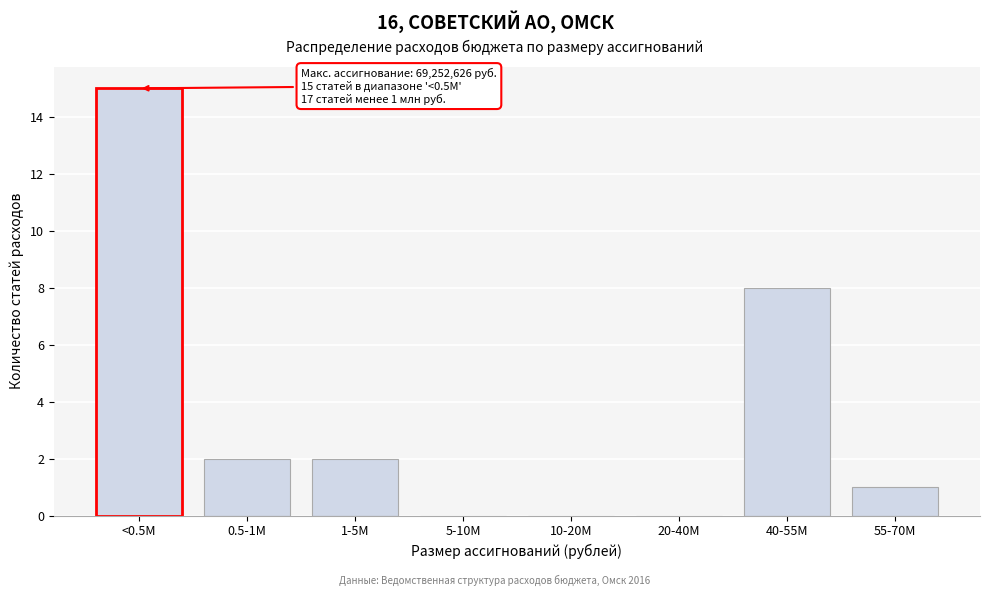

Reading left to right, list all the values displayed in this chart.

<0.5M=15	0.5-1M=2	1-5M=2	5-10M=0	10-20M=0	20-40M=0	40-55M=8	55-70M=1